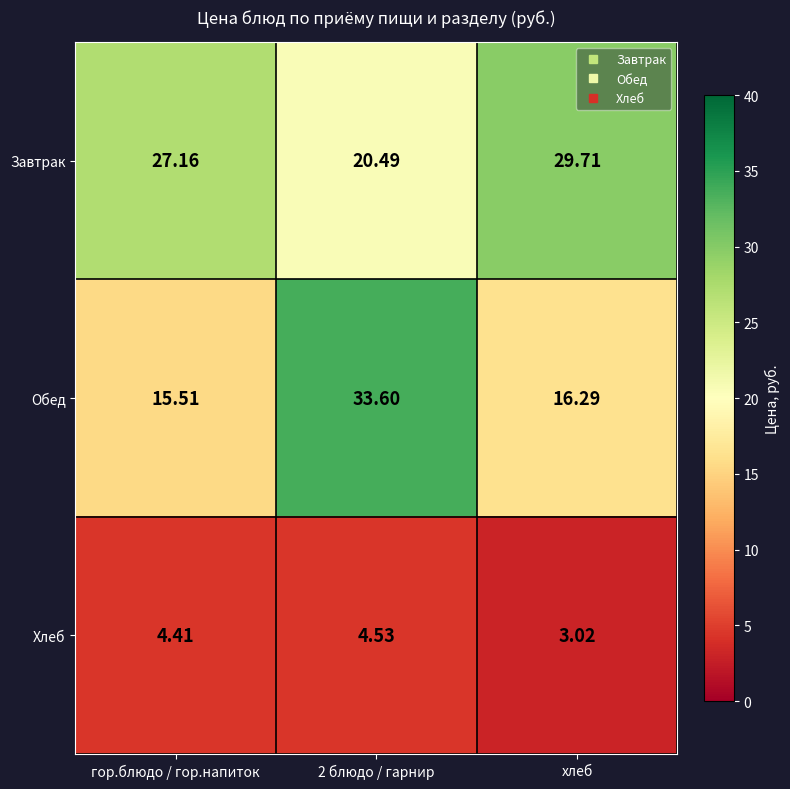

What is the difference between the highest and lowest values at 2 блюдо / гарнир?

29.1